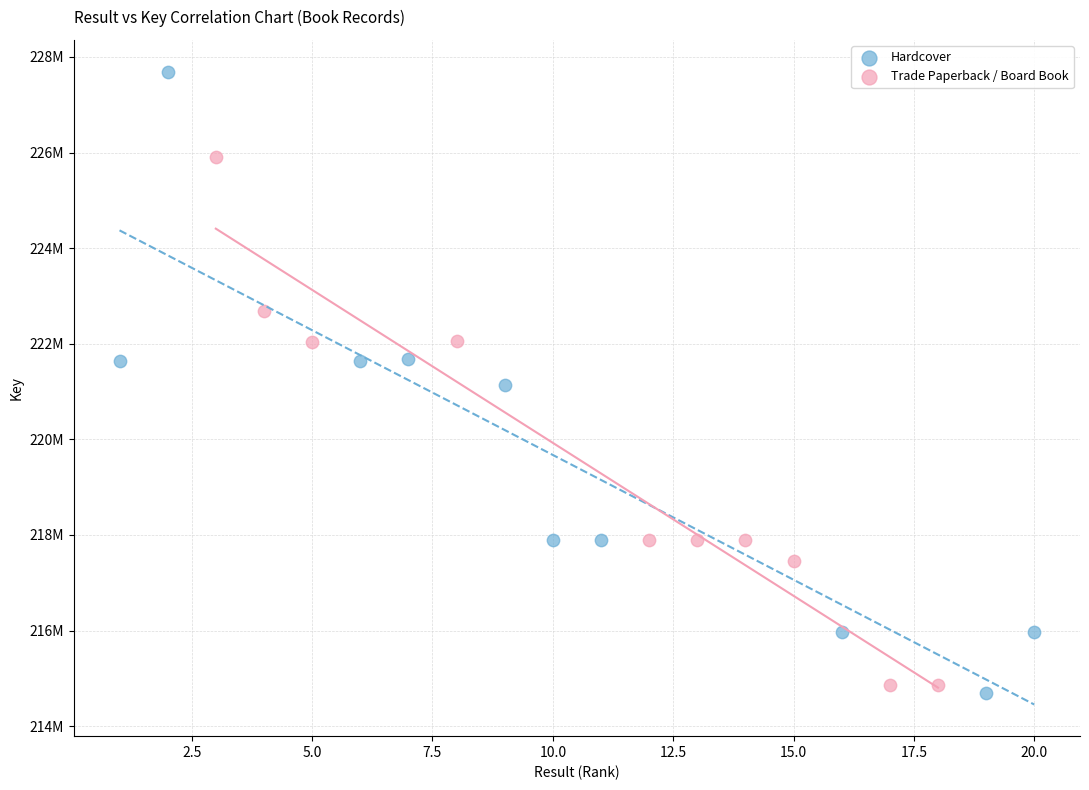

Which series contains the lowest Y value?

Hardcover